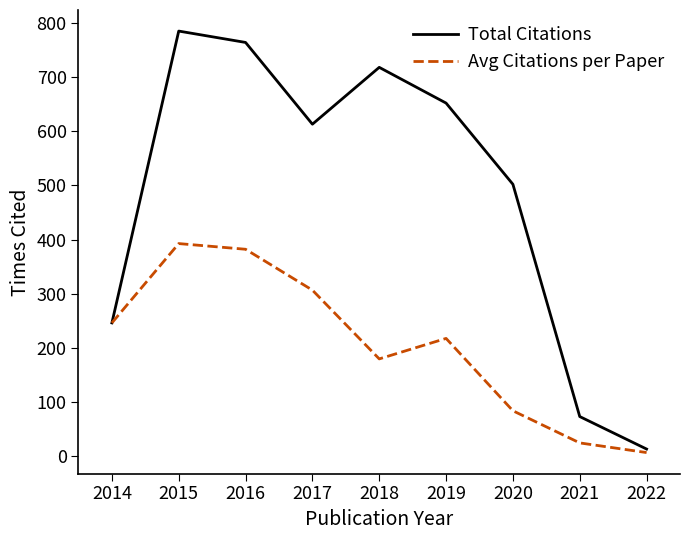

List the labels in order of Avg Citations per Paper value, smallest first.

2022, 2021, 2020, 2018, 2019, 2014, 2017, 2016, 2015